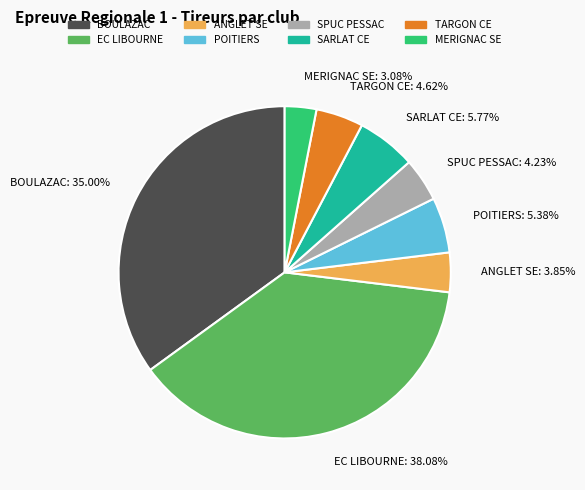

How many segments does this pie chart have?

8